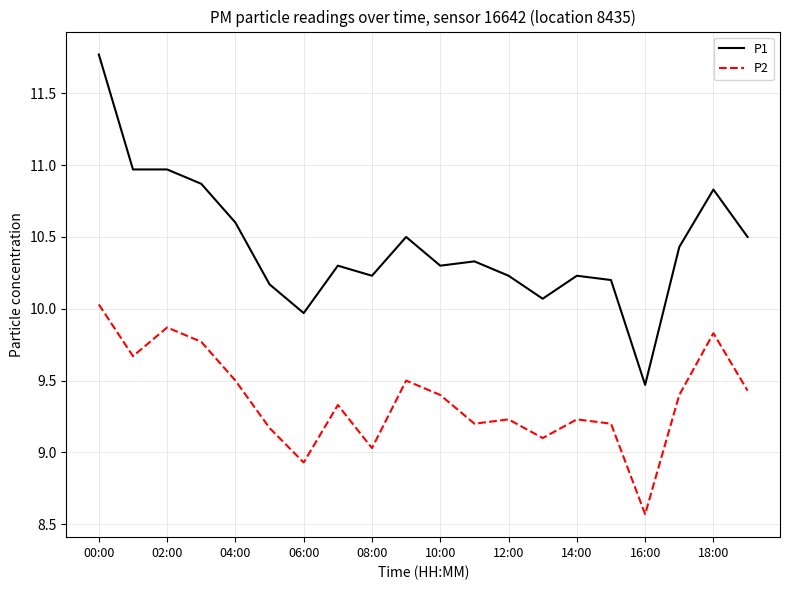

What are all the series names shown in the legend?

P1, P2